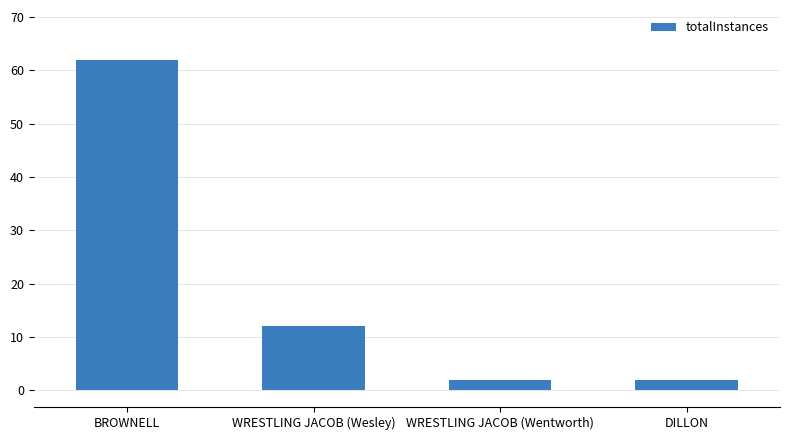

What is the label of the 1st bar from the left?

BROWNELL